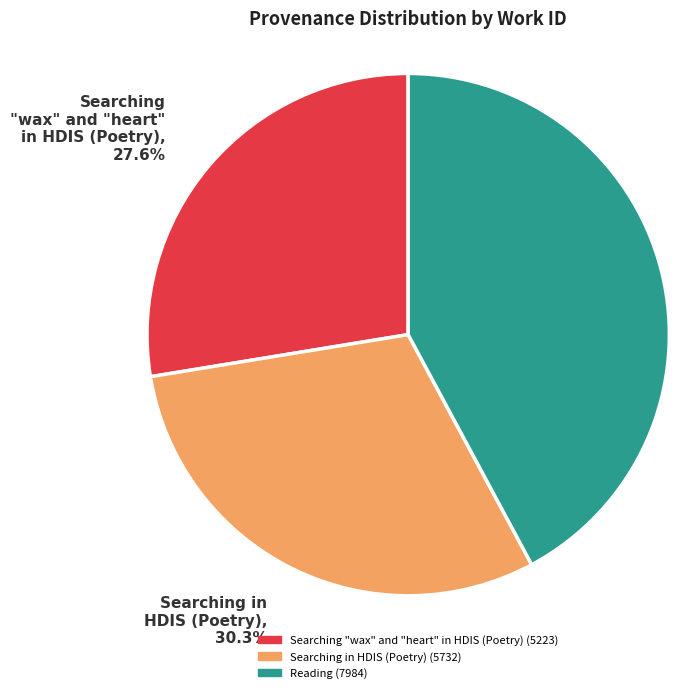

Approximately how many times larger is the value at Reading compared to Searching "wax" and "heart" in HDIS (Poetry)?

1.5